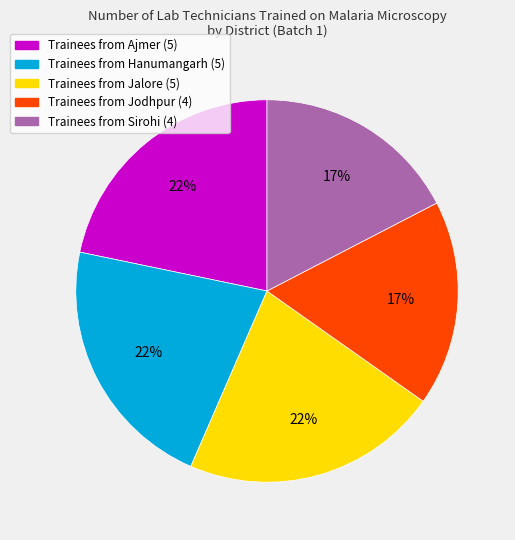

Is there a majority slice in this chart?

No